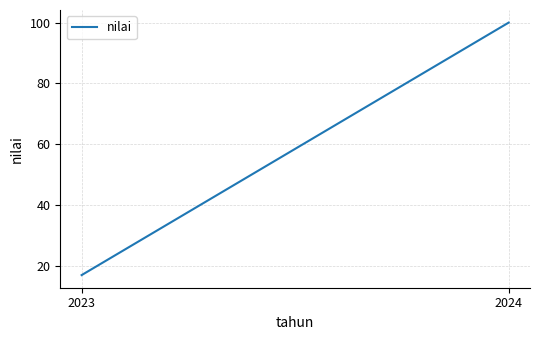

True or false: the data shows 27.5 at 2023.

False